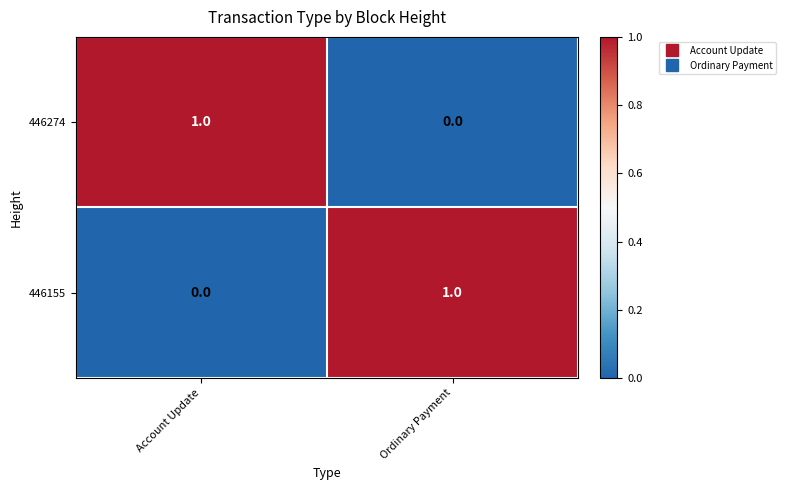

At how many categories does at least one series exceed 0?

2